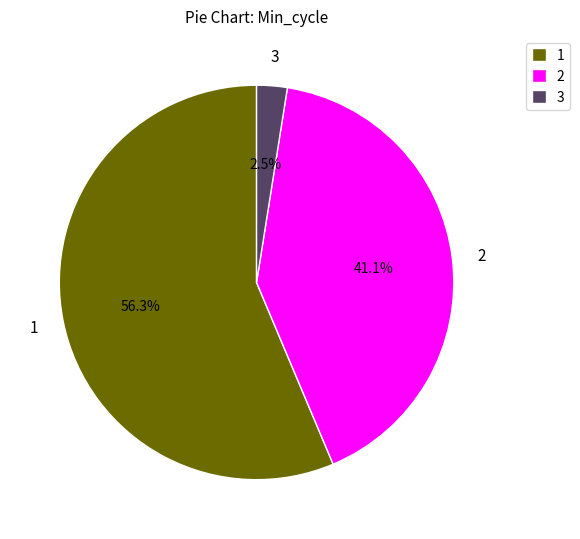

How many segments does this pie chart have?

3